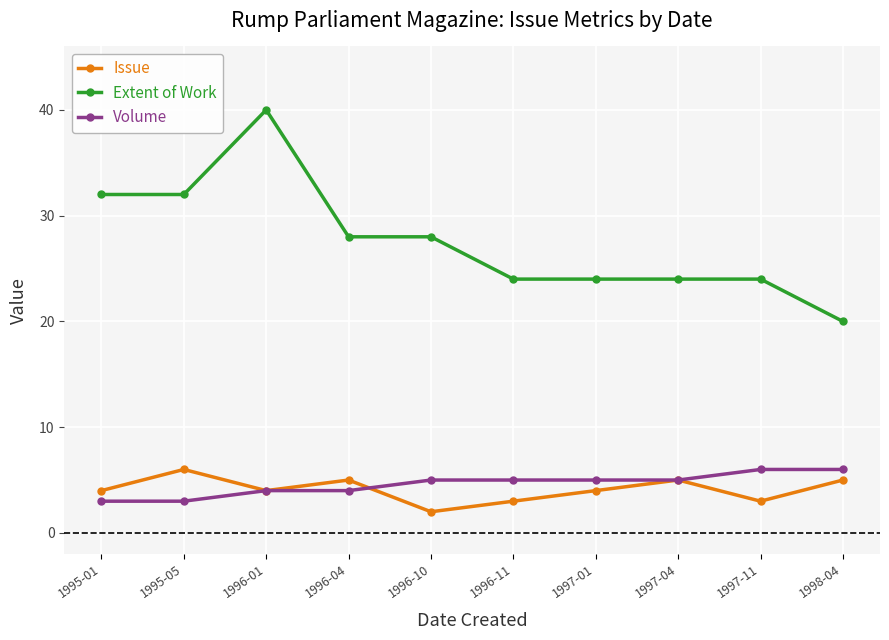

At 1996-10, list the series in order from largest to smallest.

Extent of Work, Volume, Issue